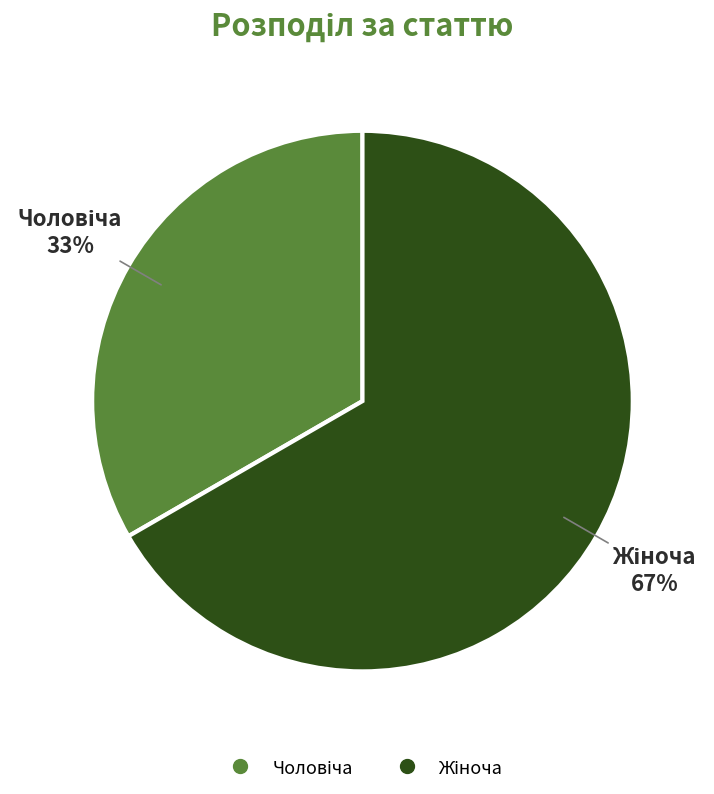

To the nearest percent, what is the average slice percentage?

50%